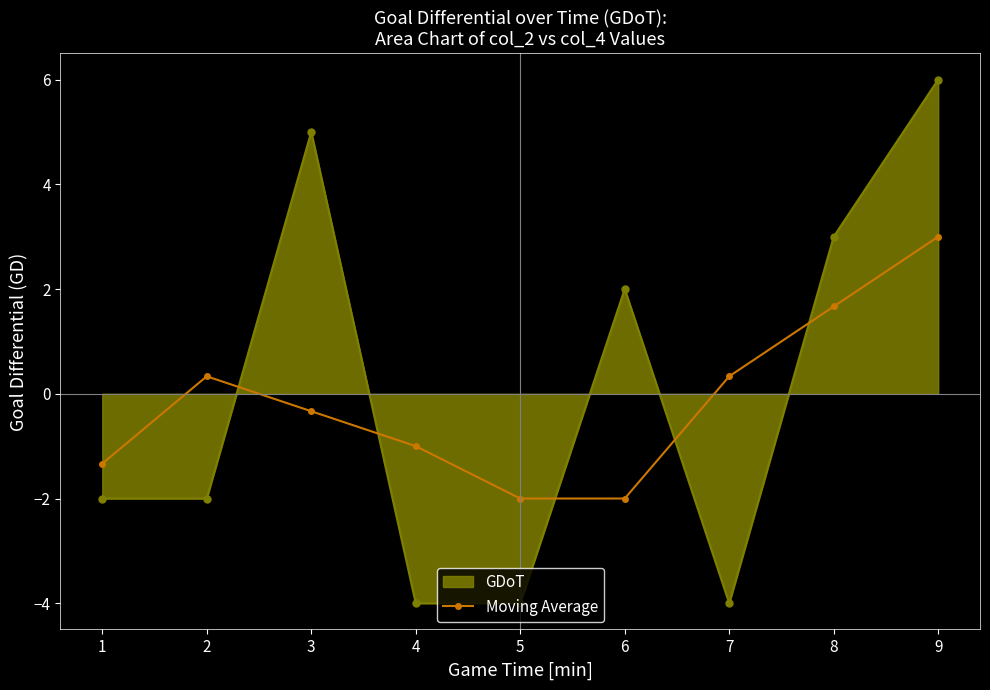

How many data points does each series have?

9